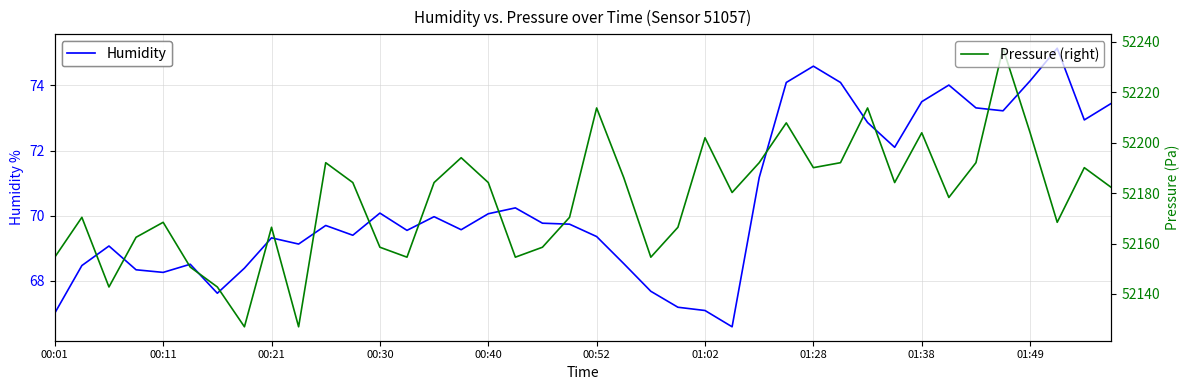

List the series in order of their peak value, highest first.

Pressure (right), Humidity